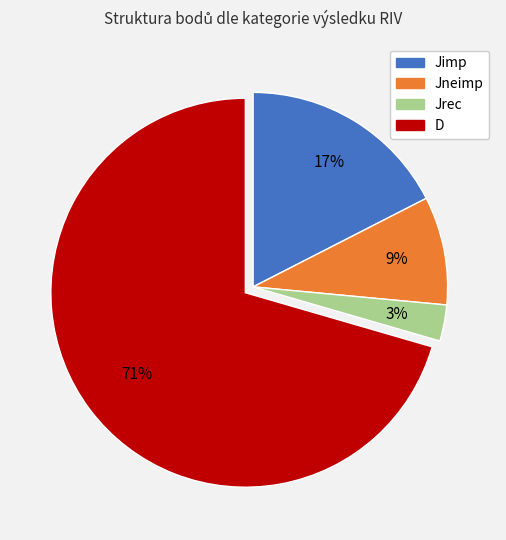

Does any single category account for the majority?

Yes